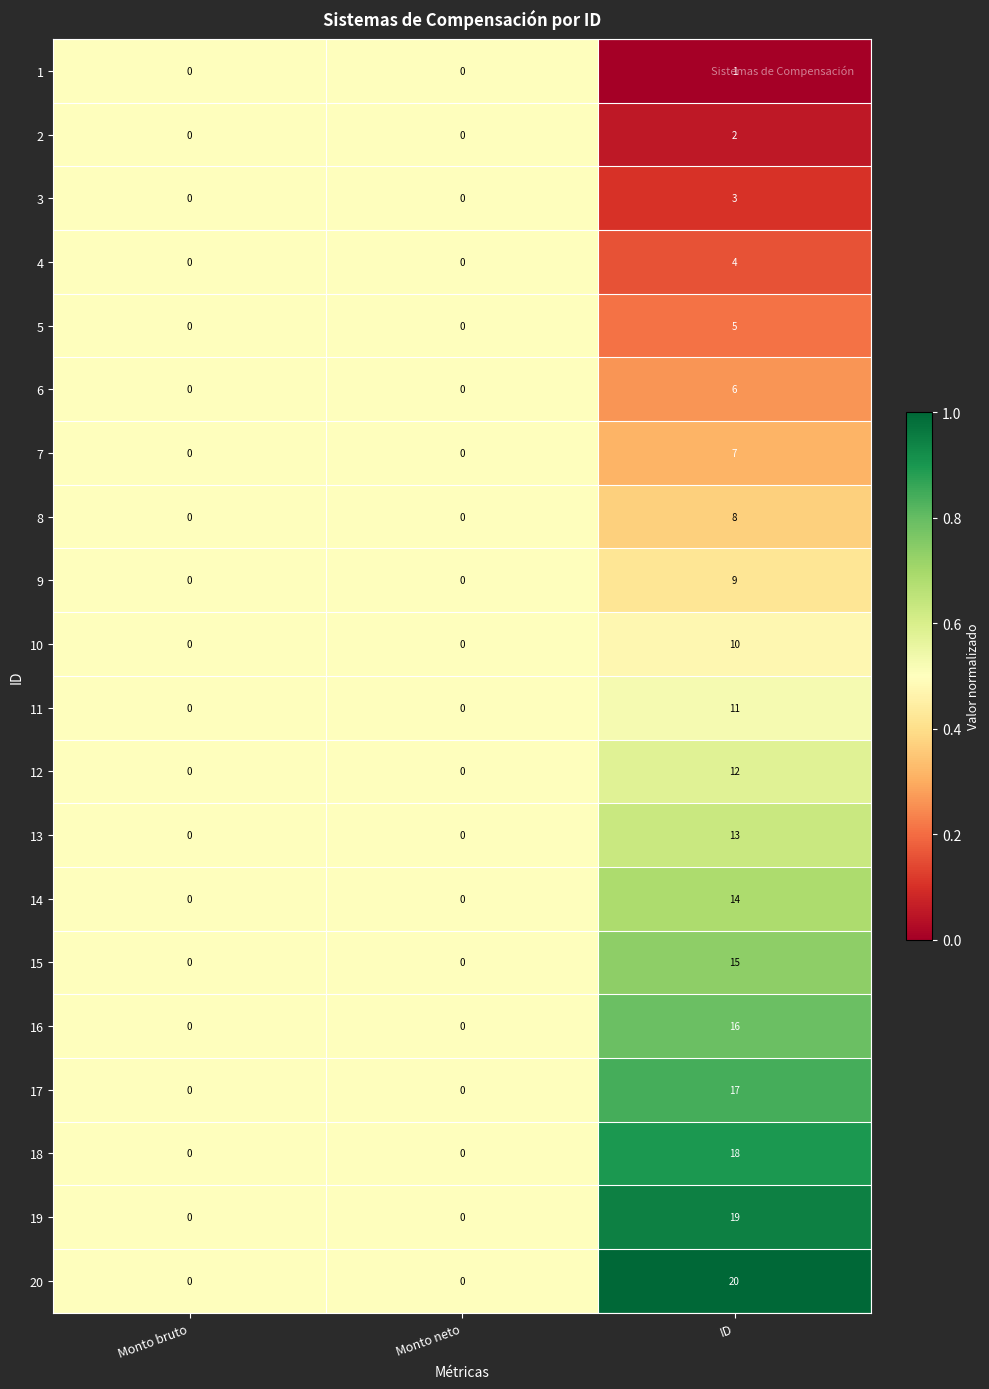

List the series in order of their peak value, lowest first.

1, 2, 3, 4, 5, 6, 7, 8, 9, 10, 11, 12, 13, 14, 15, 16, 17, 18, 19, 20